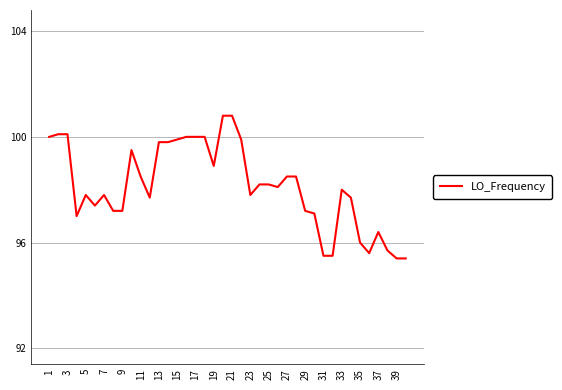

Reading left to right, what are all the values shown in this chart?

100.0	100.1	100.1	97.0	97.8	97.4	97.8	97.2	97.2	99.5	98.5	97.7	99.8	99.8	99.9	100.0	100.0	100.0	98.9	100.8	100.8	99.9	97.8	98.2	98.2	98.1	98.5	98.5	97.2	97.1	95.5	95.5	98.0	97.7	96.0	95.6	96.4	95.7	95.4	95.4